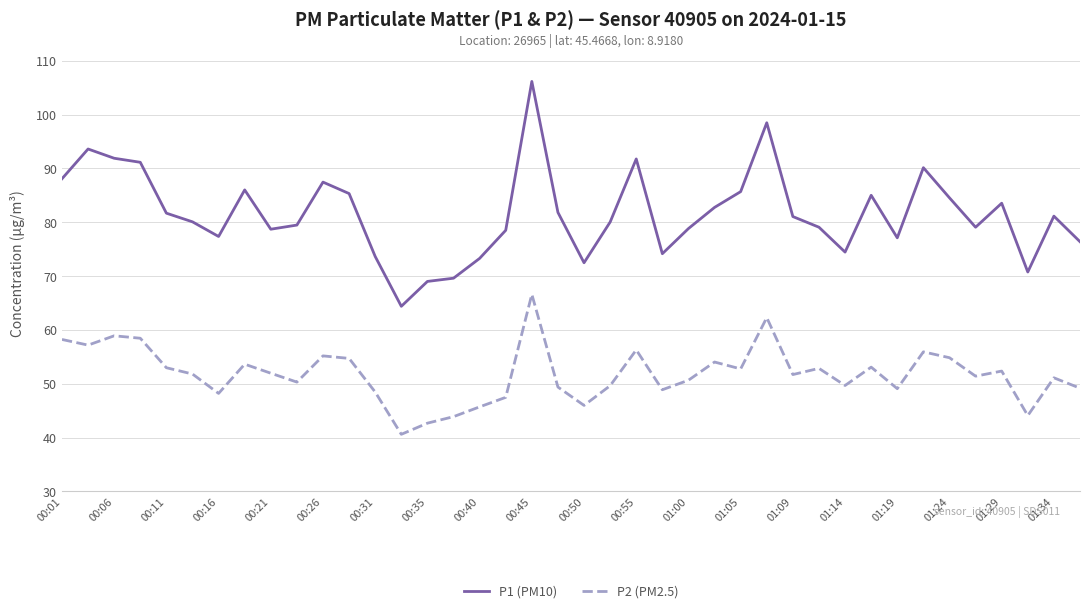

Which series has the largest total across all categories?

P1 (PM10)